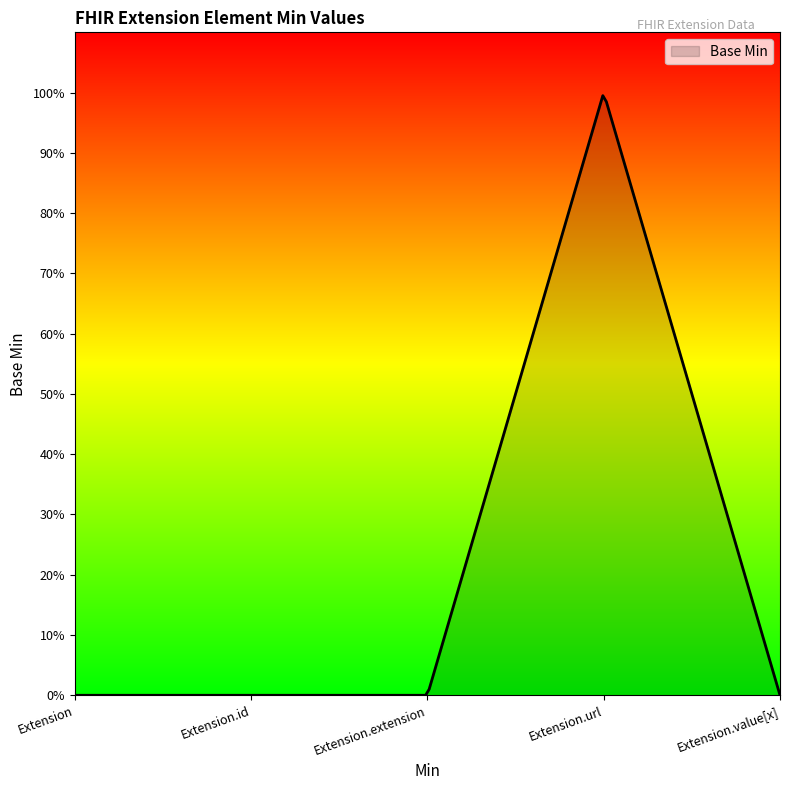

How many interior local peaks (higher than both neighbors) does the data have?

1